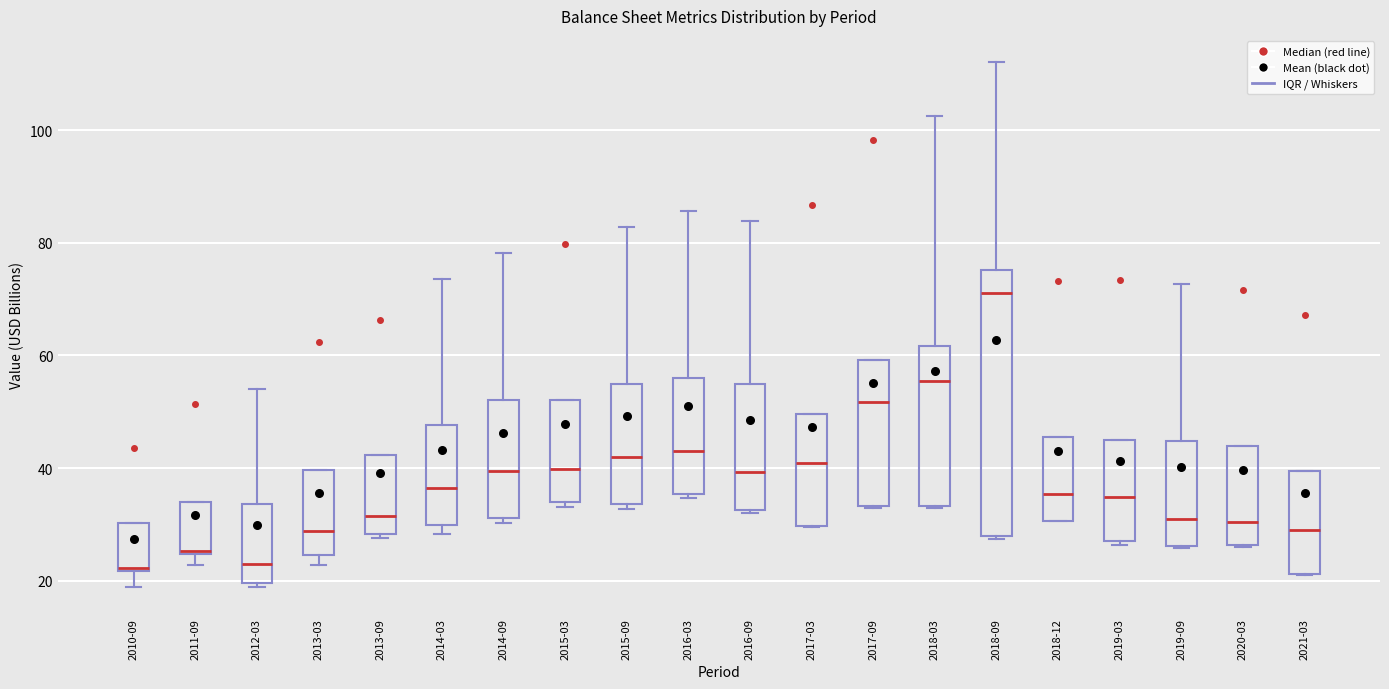

Where does the median line of the box for 2013-09 sit on the y-axis? The values are not printed on the chart, so give them approximately, as read against the axis.

32